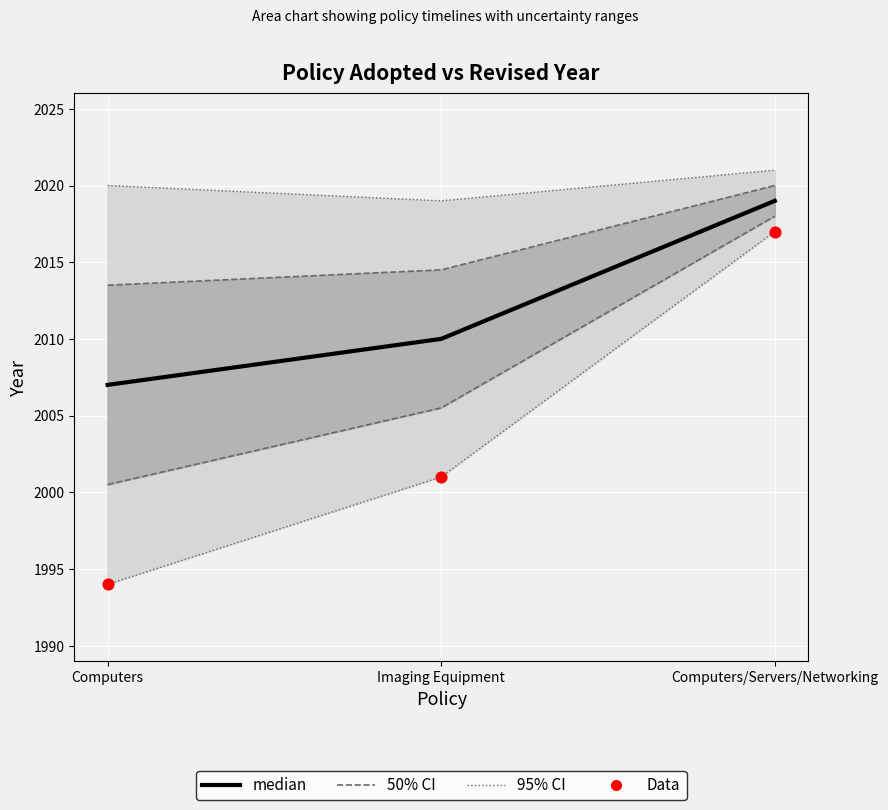

Which series has the widest spread of Y values?

Data